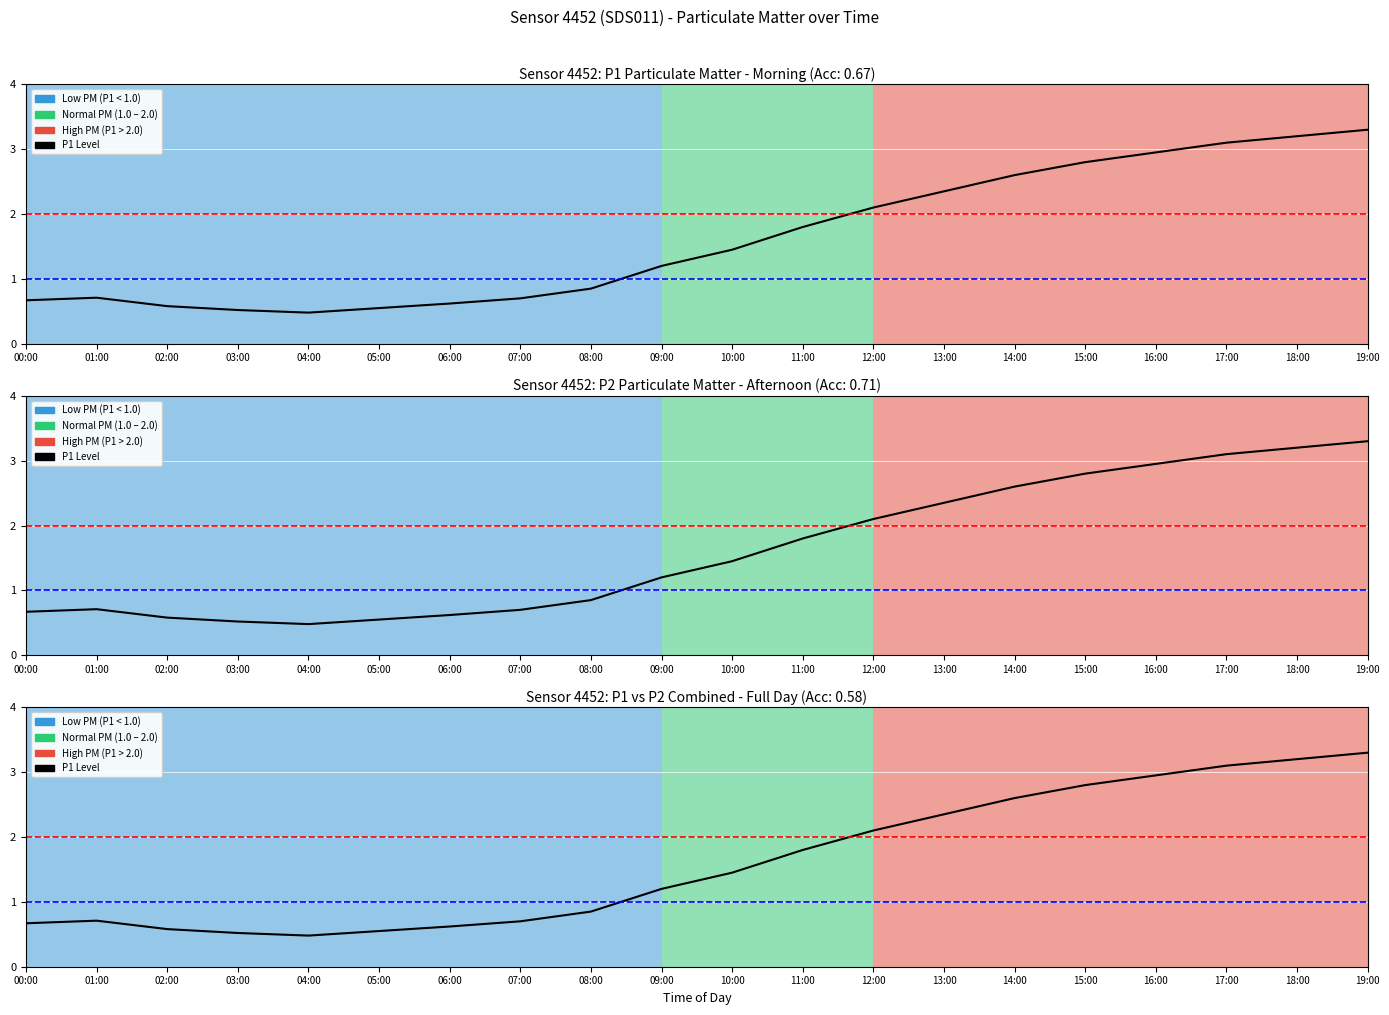

What is the greatest value displayed?

3.3